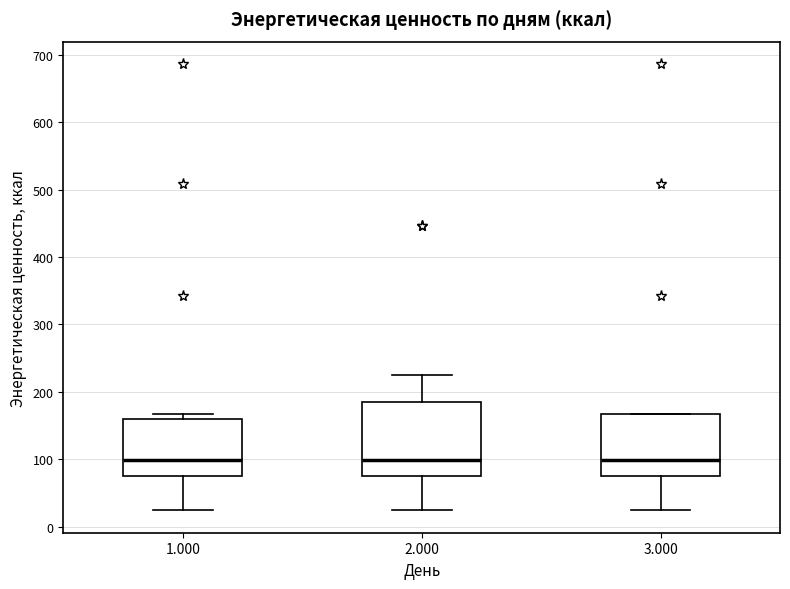

Reading left to right, transcribe this box plot: for each box, give where its median line is, the range the box spans, and where its two whiskers end, as read against the y-axis. The values are not printed on the chart, so give them approximately, as read against the axis.

1.000: median 100, box 70 to 160, whiskers 20 to 170
2.000: median 100, box 70 to 180, whiskers 20 to 220
3.000: median 100, box 70 to 170, whiskers 20 to 170